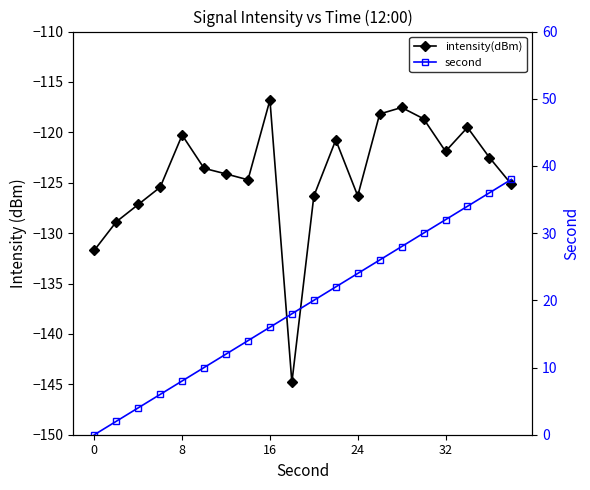

Does the chart display data point markers on the line(s)?

Yes